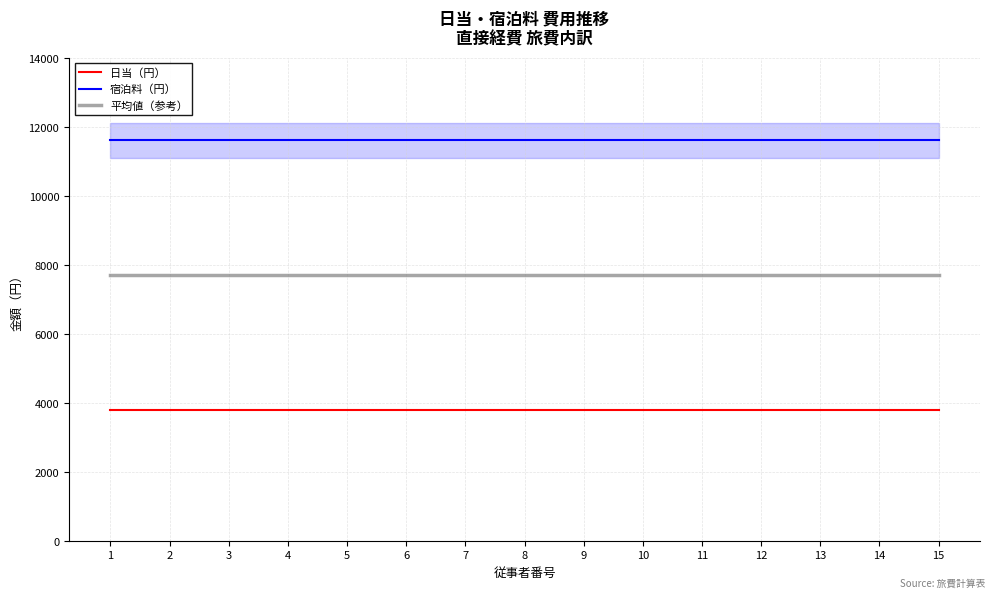

How many lines are shown in the chart?

3